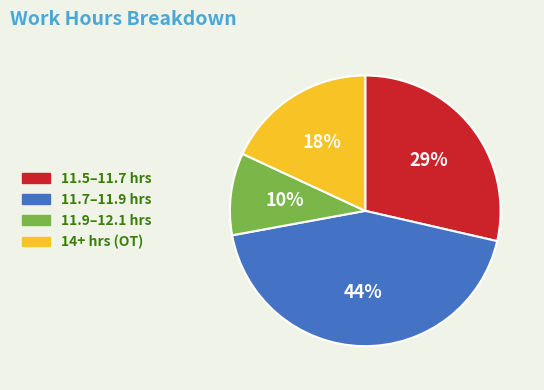

Is there any slice that represents more than half of the pie?

No